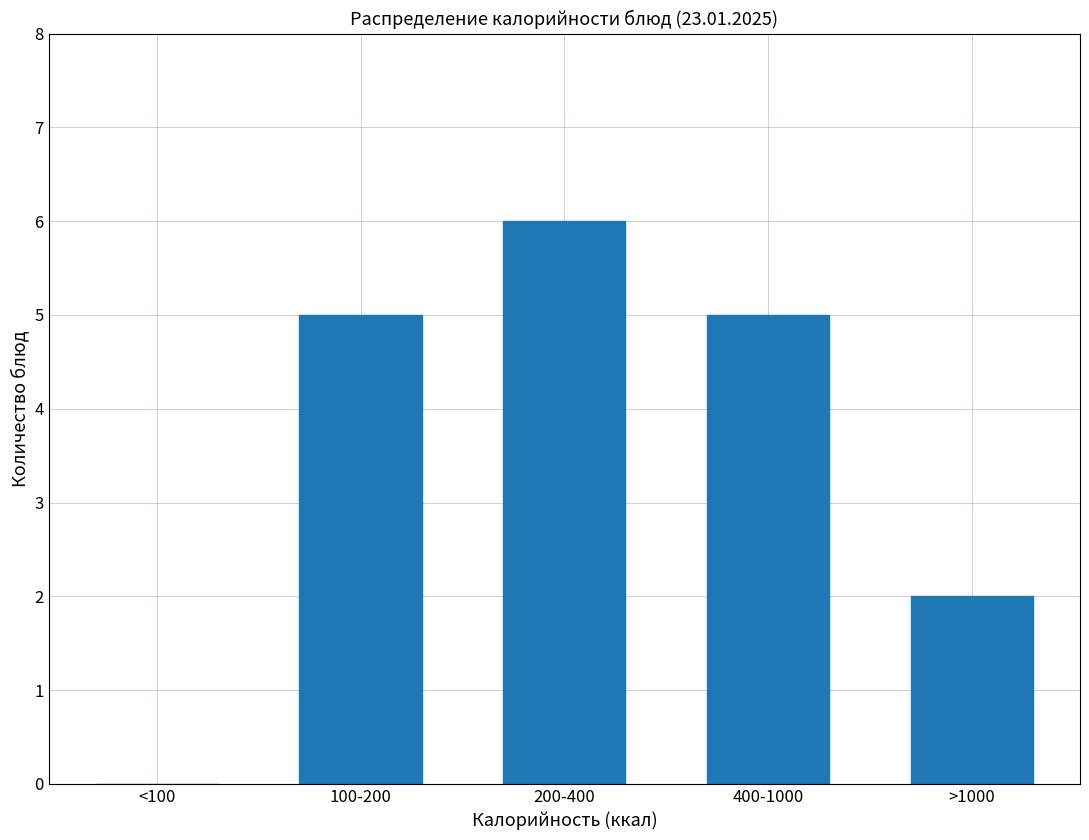

Reading right to left, list all the values displayed in this chart.

>1000=2	400-1000=5	200-400=6	100-200=5	<100=0